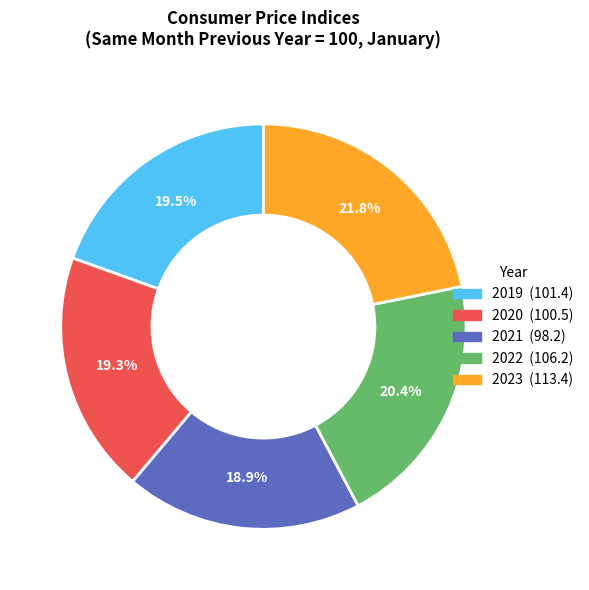

Is there a majority slice in this chart?

No